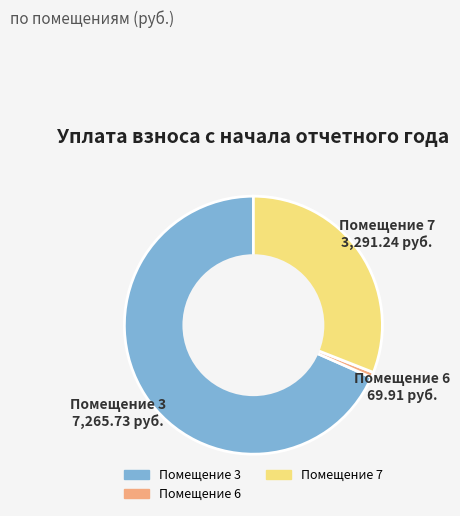

Does any single category account for the majority?

Yes